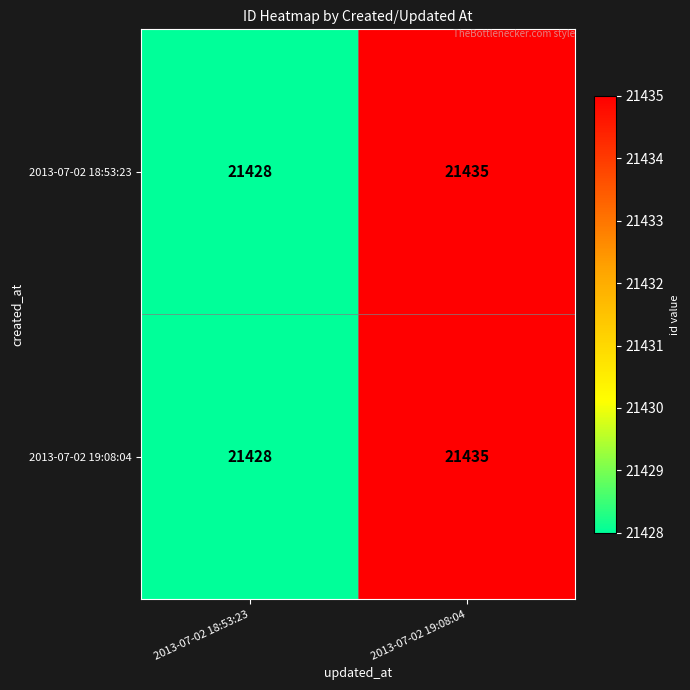

Reading left to right, extract all data points from this chart.

2013-07-02 18:53:23: 2013-07-02 18:53:23=21428	2013-07-02 19:08:04=21435
2013-07-02 19:08:04: 2013-07-02 18:53:23=21428	2013-07-02 19:08:04=21435